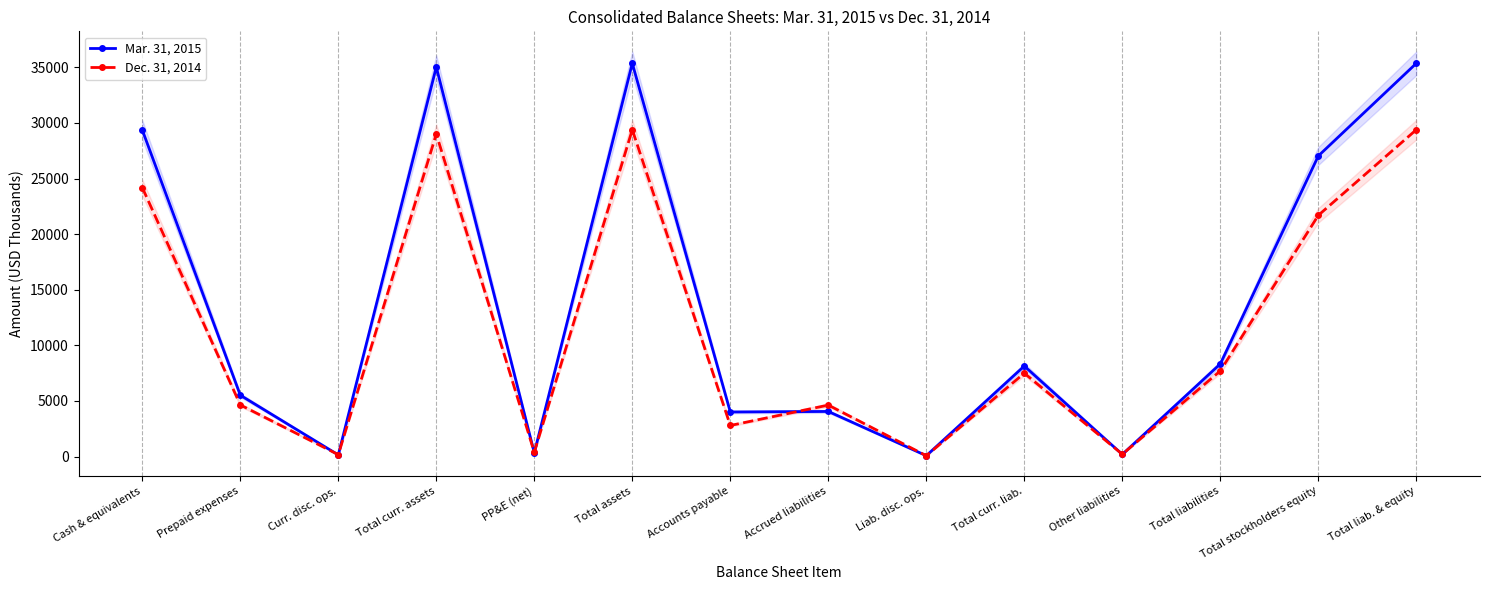

At which category does Dec. 31, 2014 reach its first local peak?

Total curr. assets